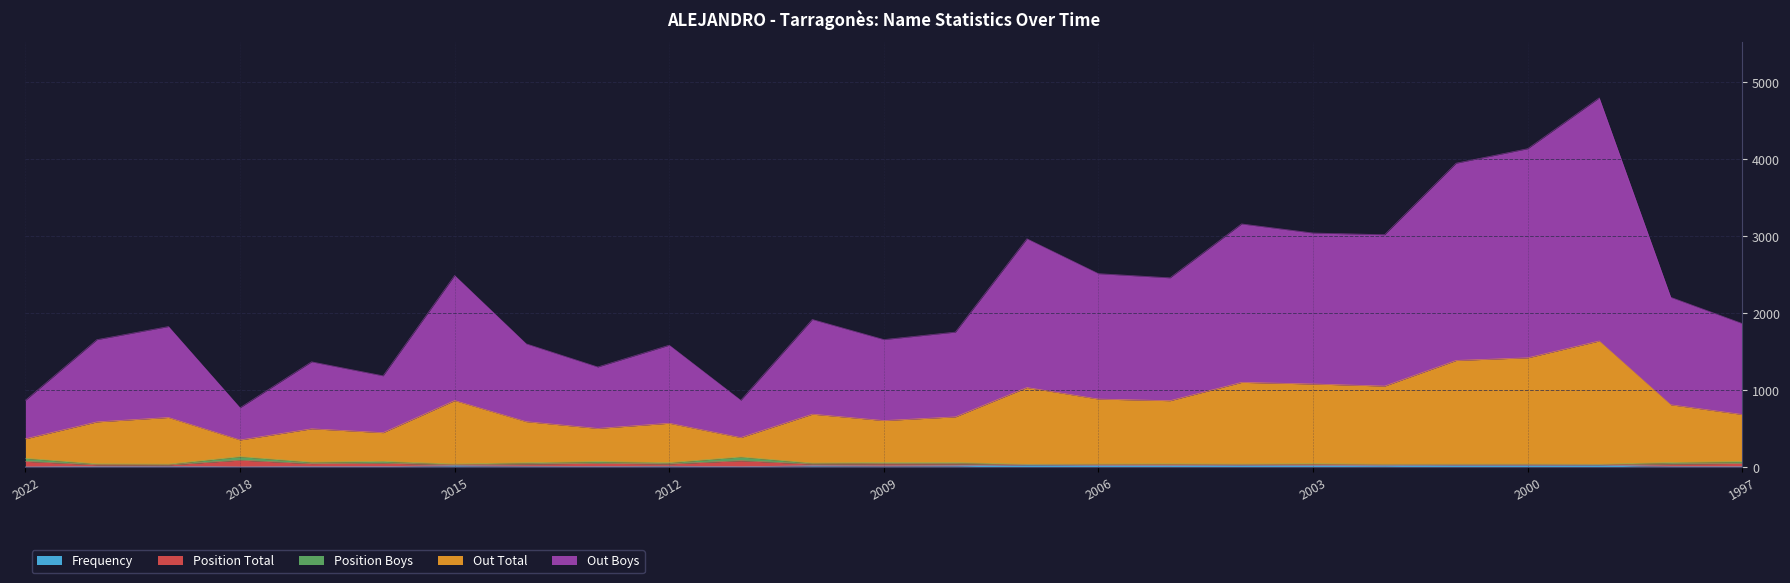

Rank the categories by Out Boys value from lowest to highest.

2018, 2022, 2011, 2016, 2017, 2013, 2012, 2020, 2014, 2009, 2019, 2008, 1997, 2010, 1998, 2005, 2015, 2006, 2007, 2002, 2003, 2004, 2001, 2000, 1999